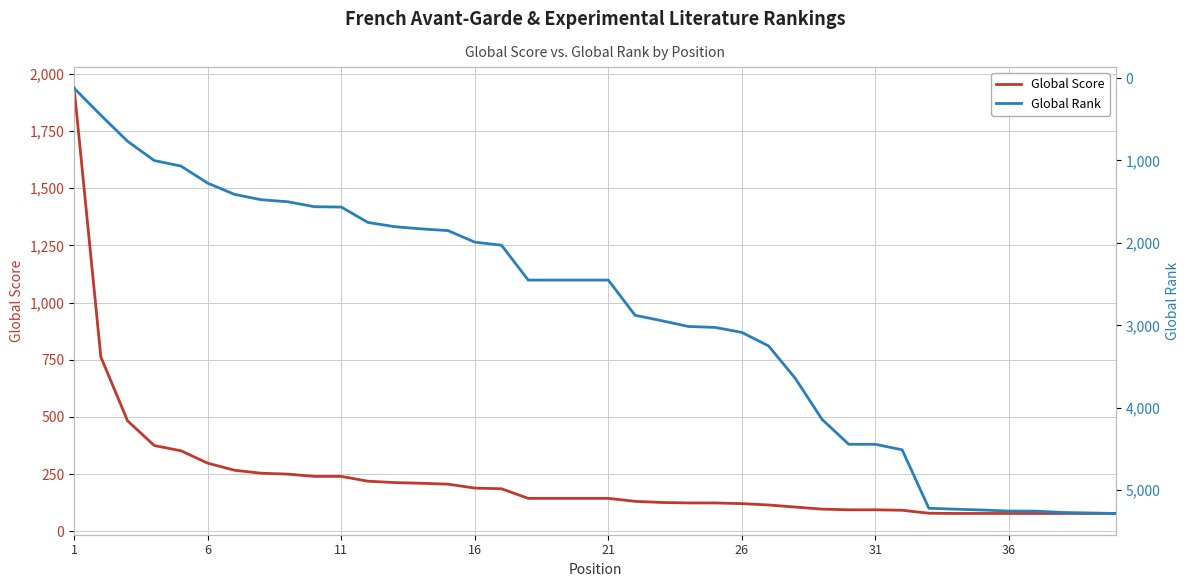

What is the minimum value shown in the chart?

78